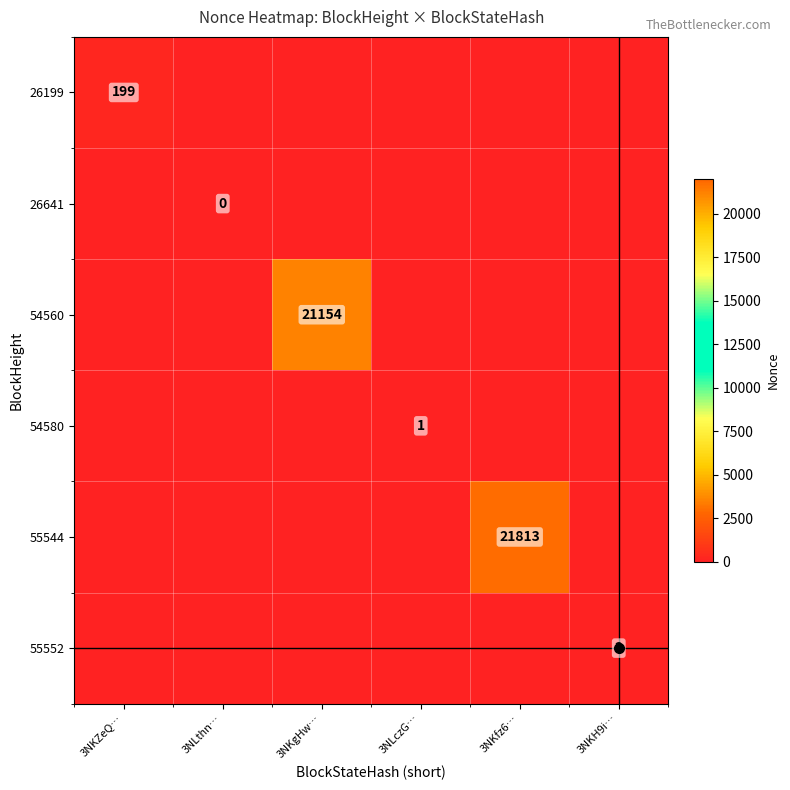

What is the greatest value displayed?

21813